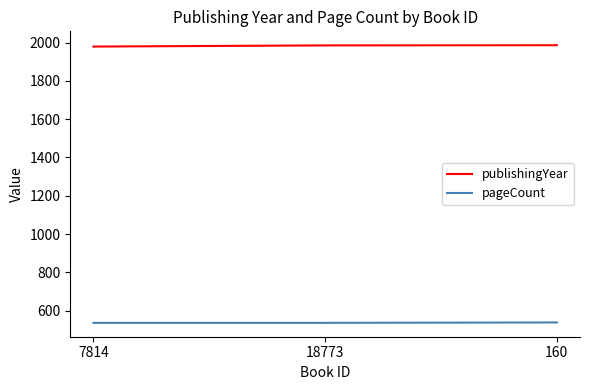

The publishingYear series shows 1985 at 18773. True or false?

True